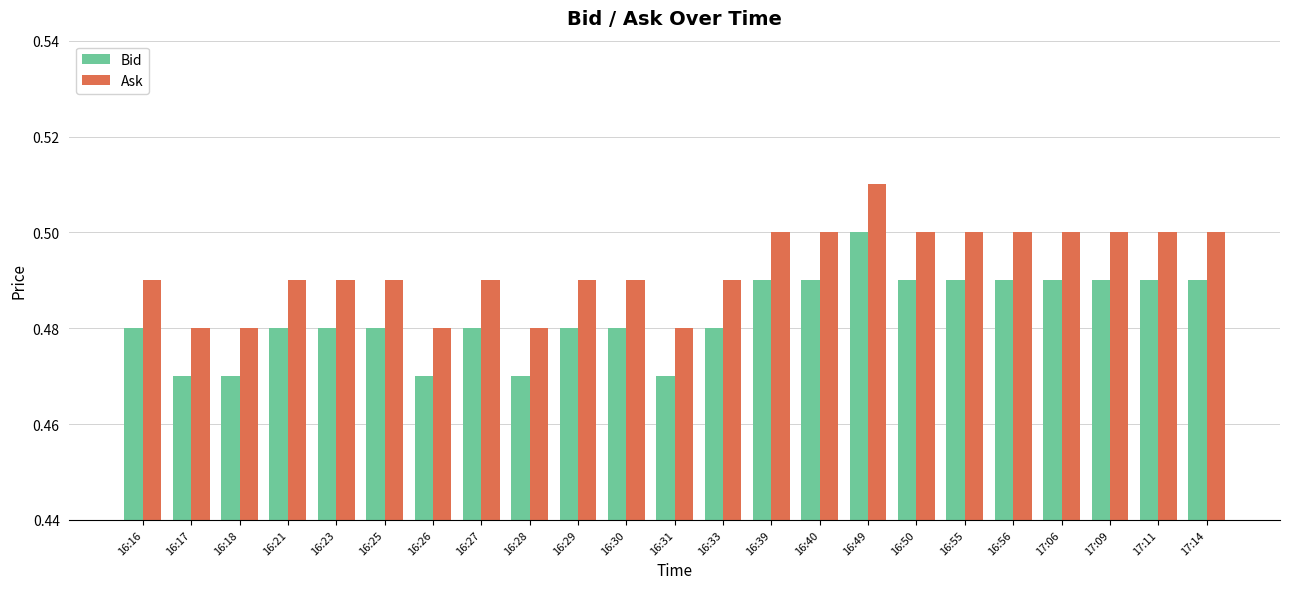

At which label does Bid reach its peak?

16:49